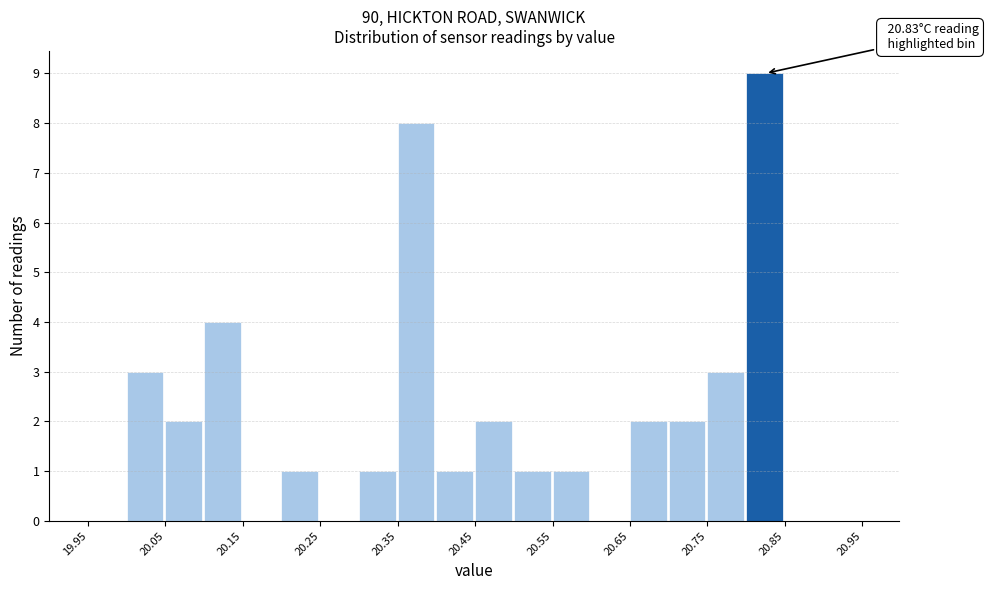

Over which range of the x-axis is the bar tallest?

20.80 to 20.85